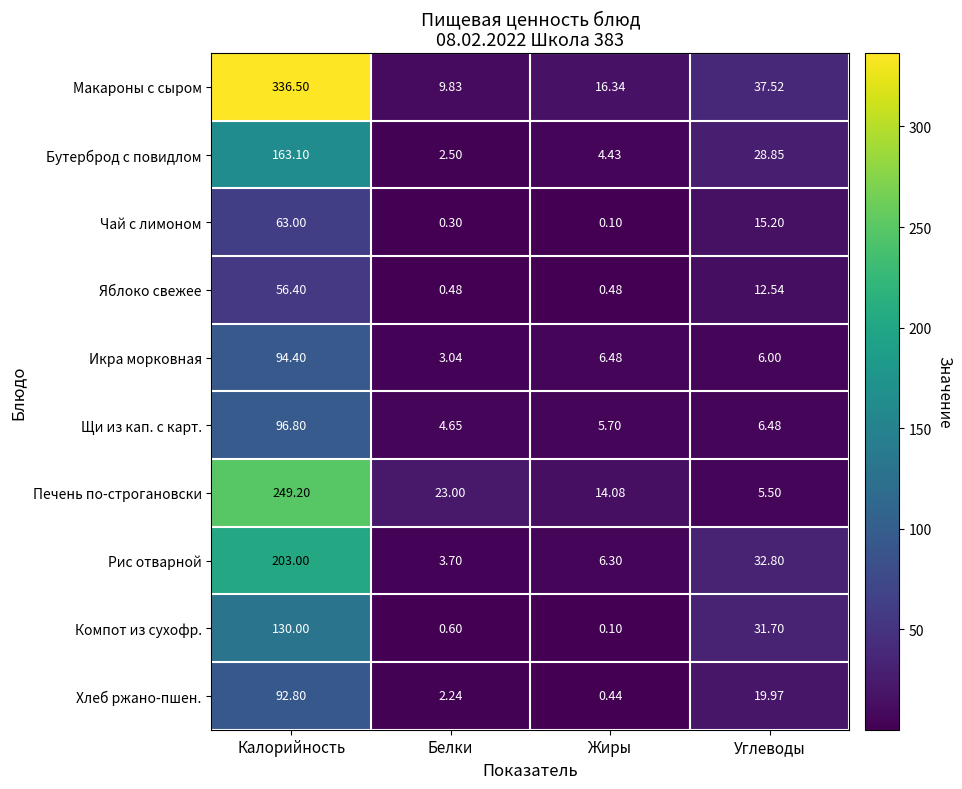

What is the smallest value displayed?

0.1